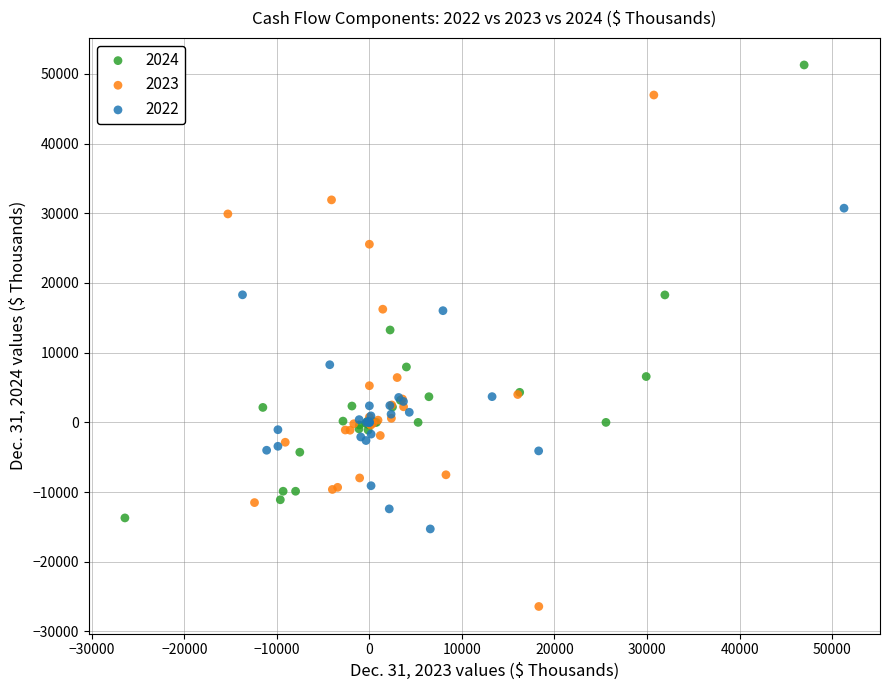

Which series contains the lowest Y value?

2023